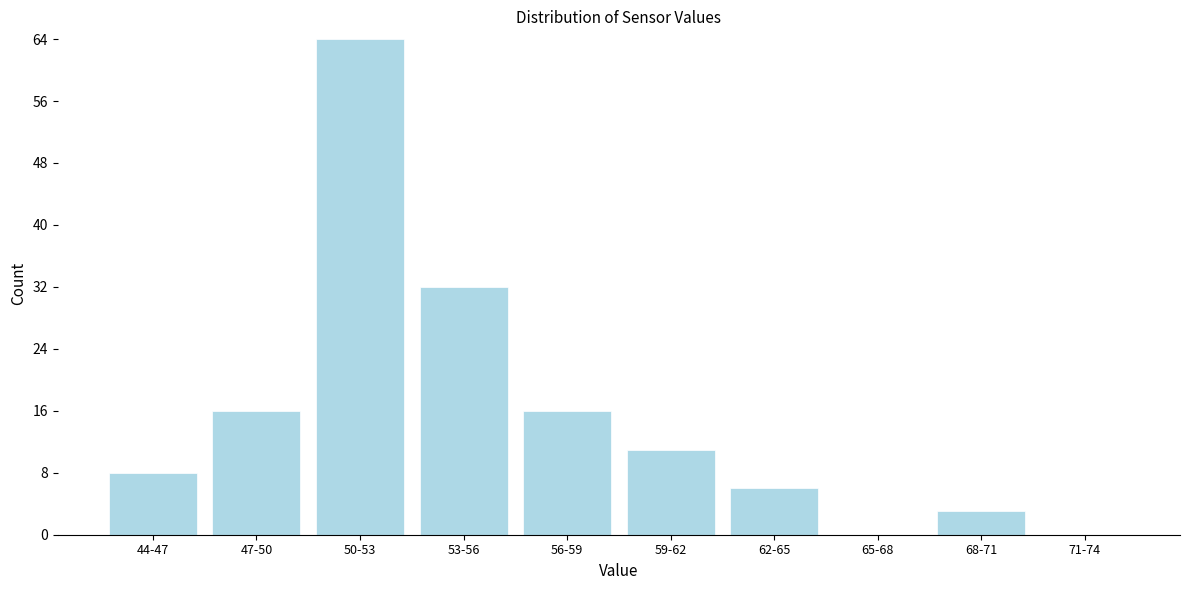

Reading left to right, list all the values displayed in this chart.

44-47=8	47-50=16	50-53=64	53-56=32	56-59=16	59-62=11	62-65=6	65-68=0	68-71=3	71-74=0